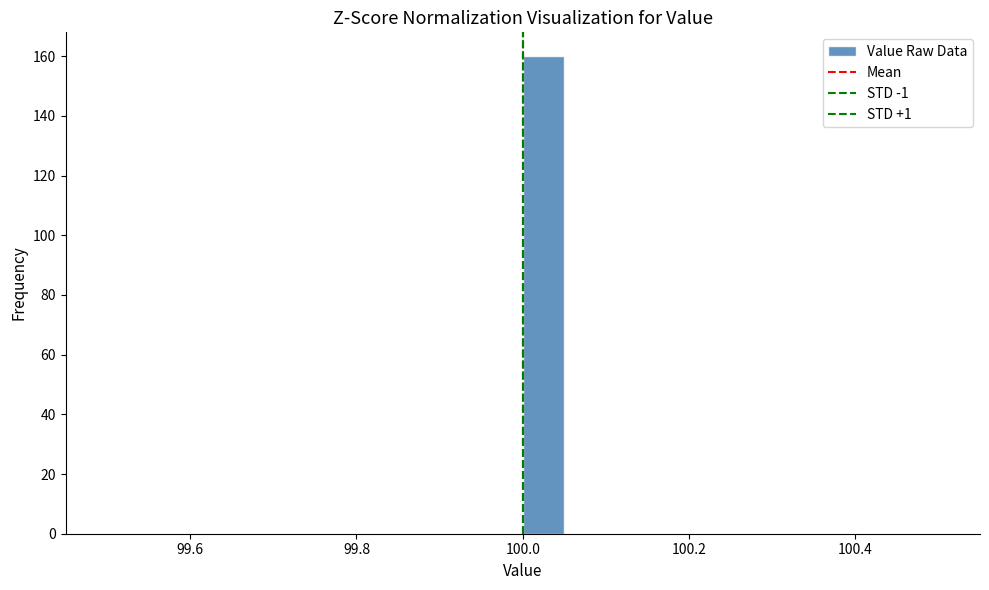

Around what value on the x-axis is the tallest bar? Give the approximate position of its centre, as read against the axis.

100.02